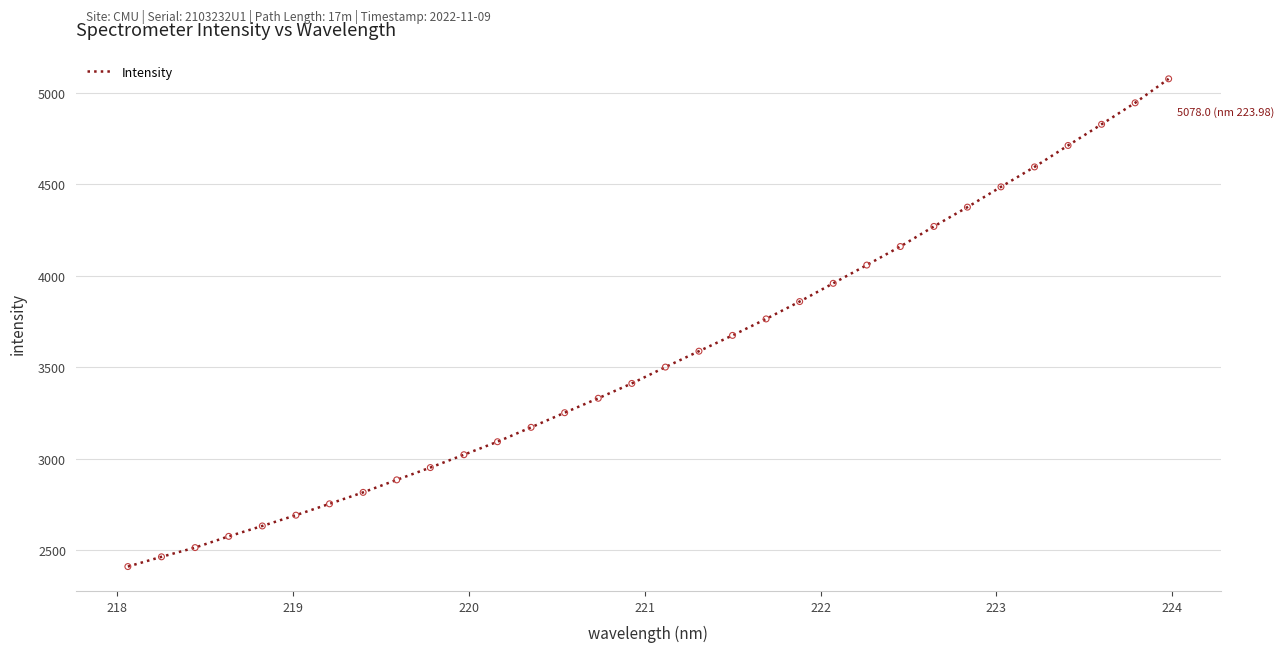

What is the difference between the maximum and minimum values?

2669.3